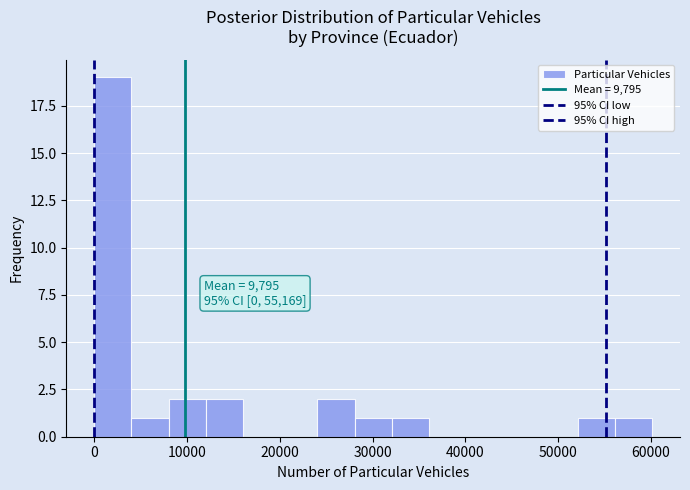

Which range on the x-axis has the tallest bar?

0 to 4000